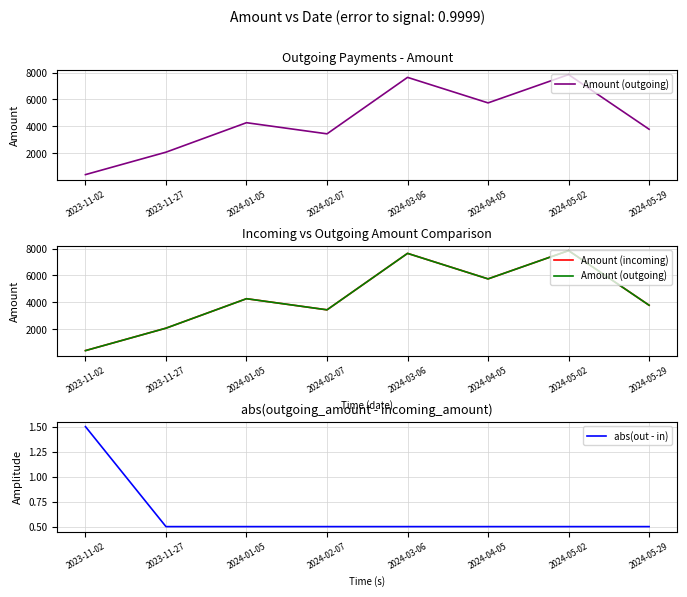

What is the greatest value displayed?

7853.0